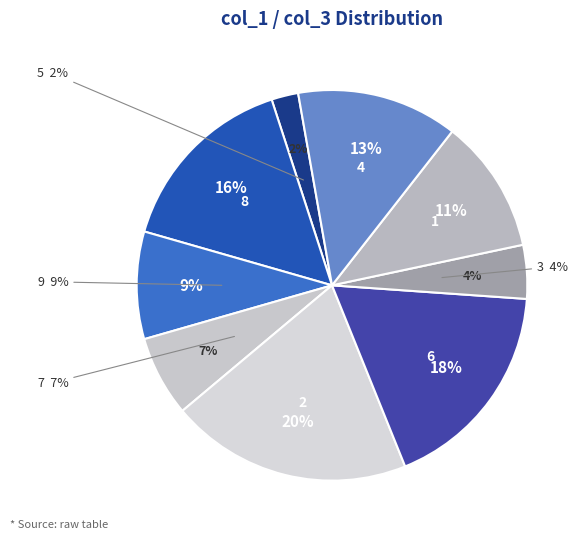

Rank the categories by value from highest to lowest.

2, 6, 8, 4, 1, 9, 7, 3, 5